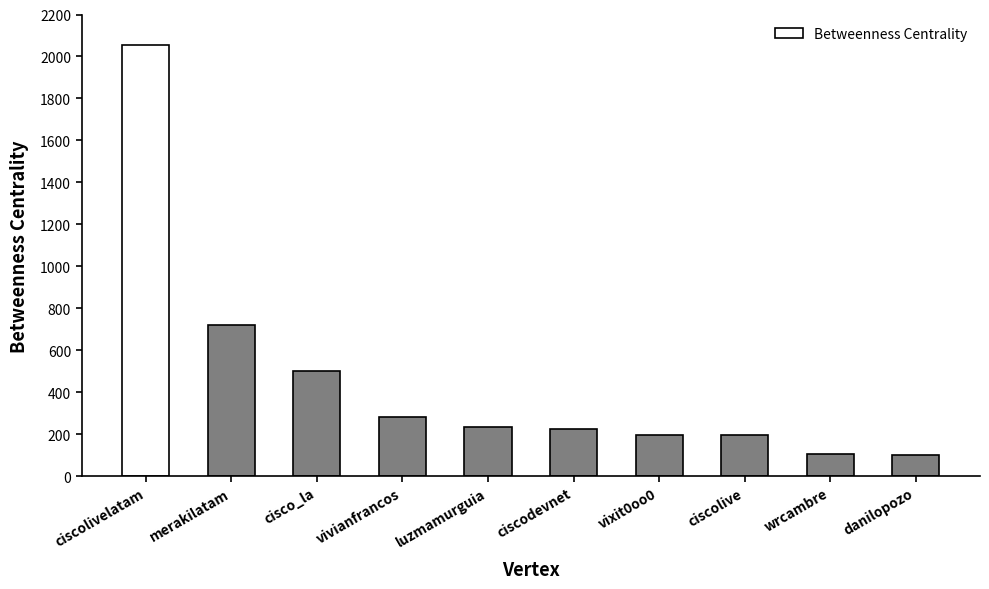

How many values are below 236?

5